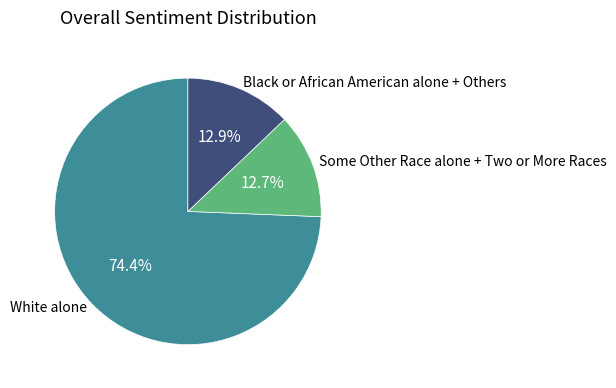

Which has a higher value, Some Other Race alone + Two or More Races or White alone?

White alone